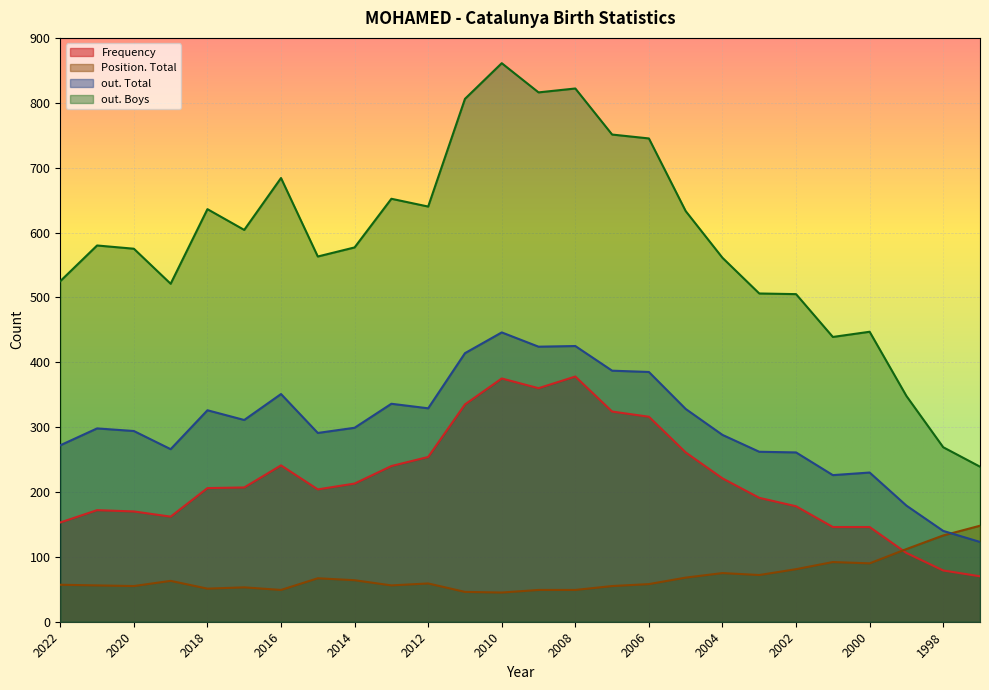

Rank the series by their maximum value, from highest to lowest.

out. Boys, out. Total, Frequency, Position. Total